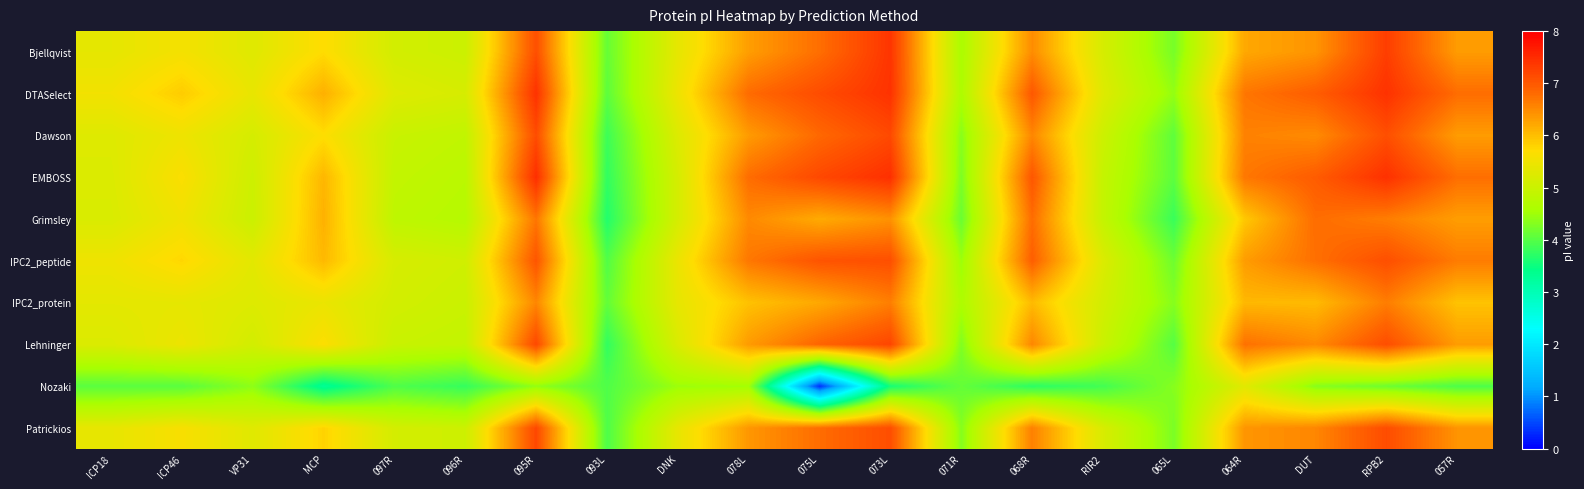

Which series changed the most between 095R and 093L?

EMBOSS